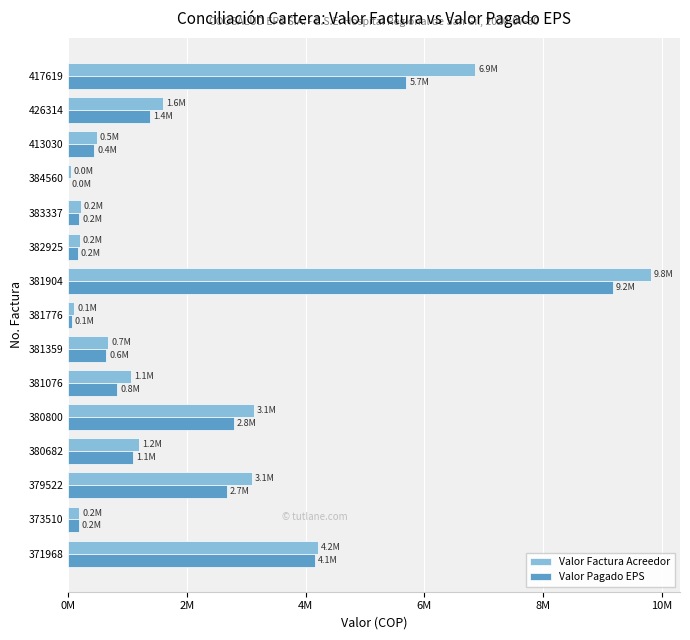

What is the difference between the maximum and minimum values in the Valor Pagado EPS series?

9176525